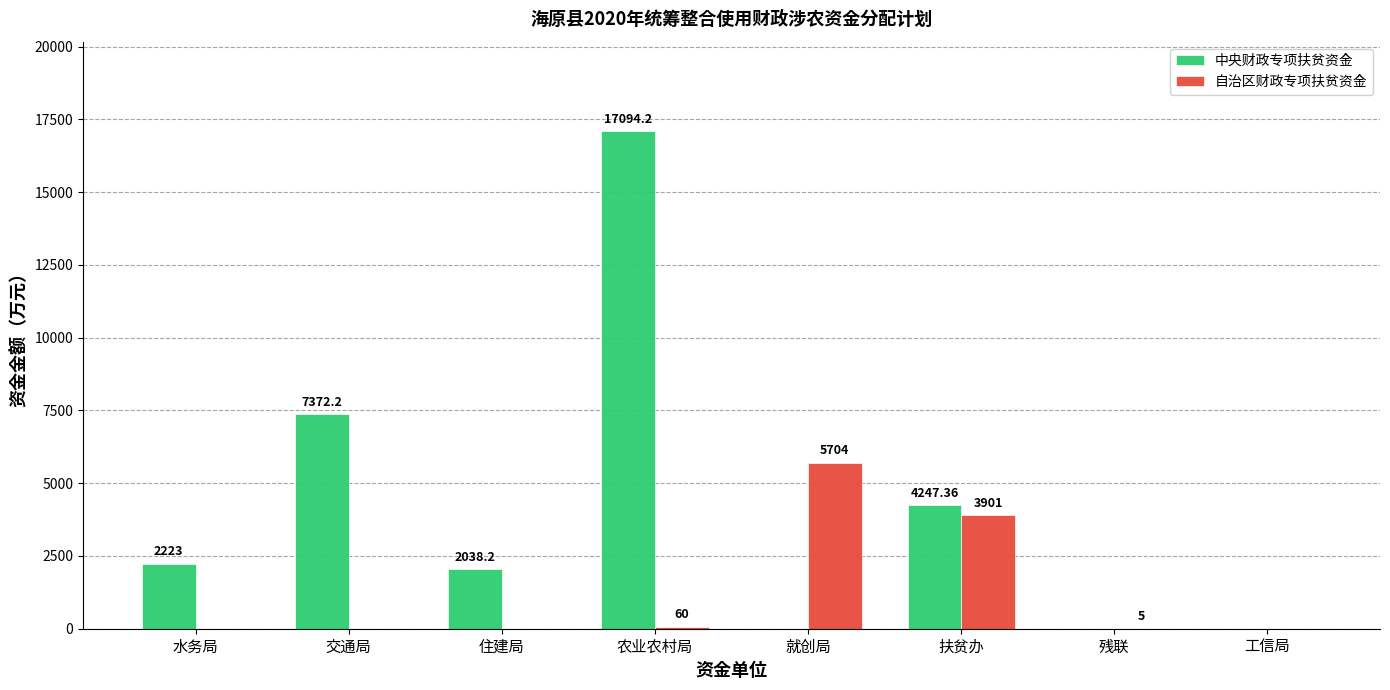

What is the sum of all 自治区财政专项扶贫资金 values?

9670.0